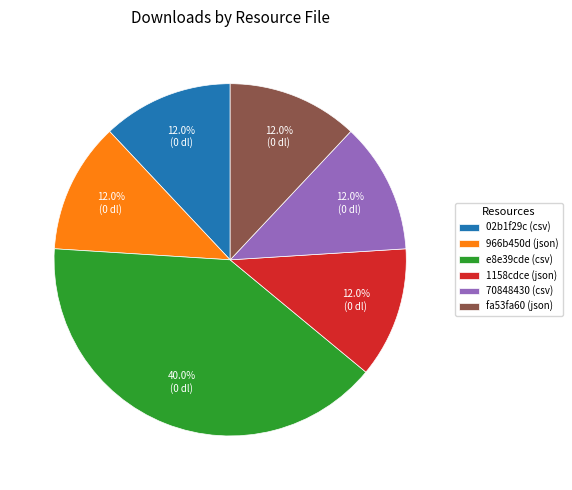

Does 966b450d (json) account for over 50% of the chart?

No